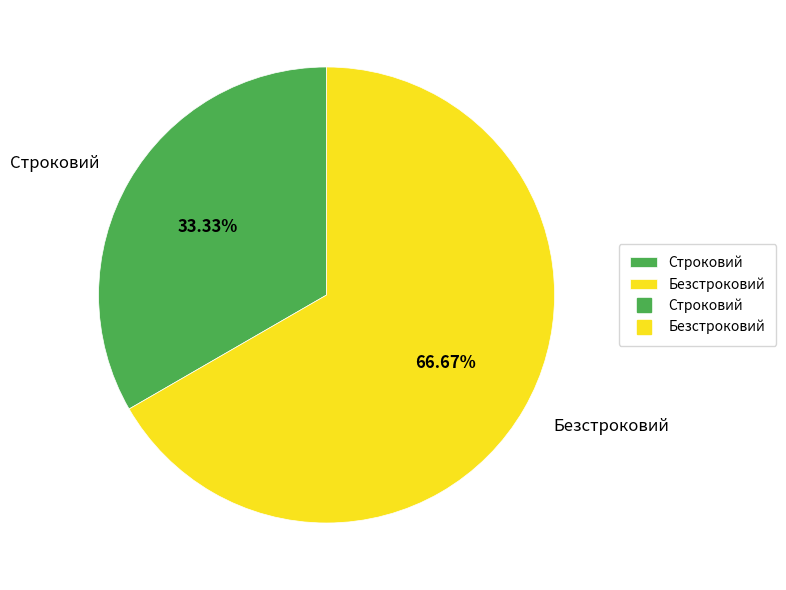

True or false: Строковий accounts for 43% of the total.

False